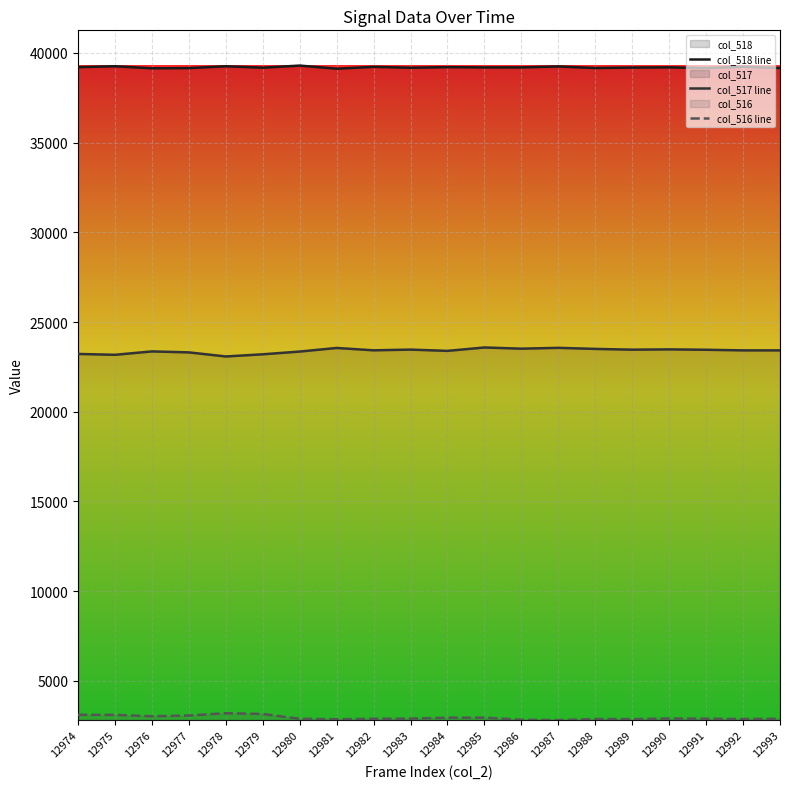

What is the value of the col_518 line point at the 13th from the left?

39193